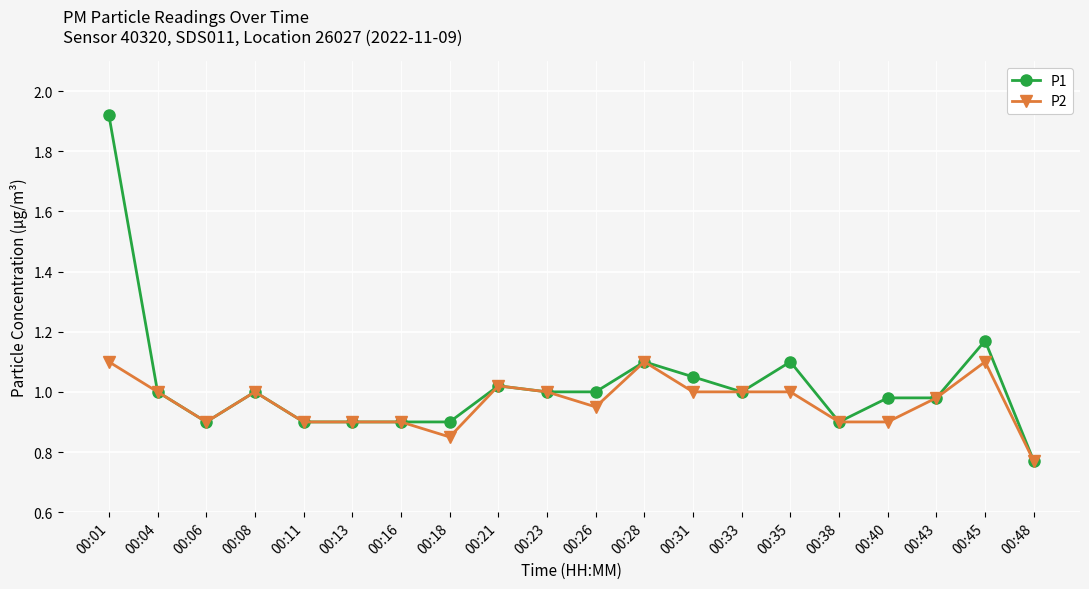

At which label does P2 reach its minimum?

00:48